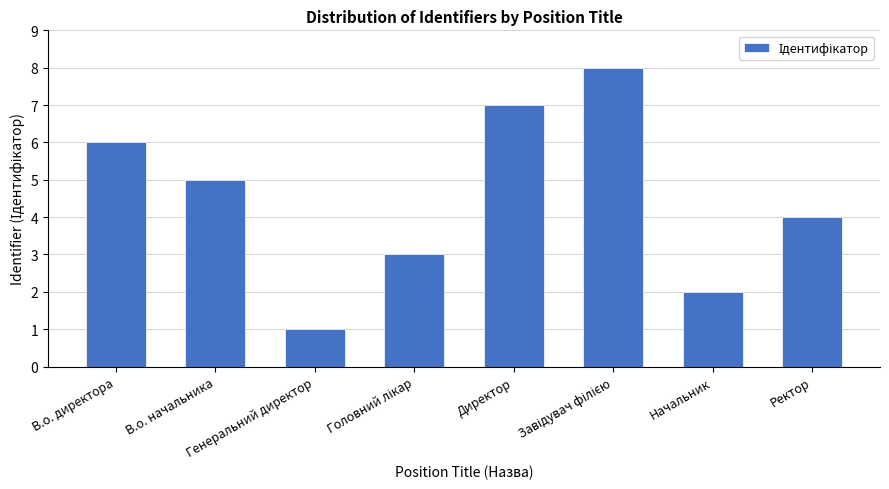

How many bars are there in total?

8